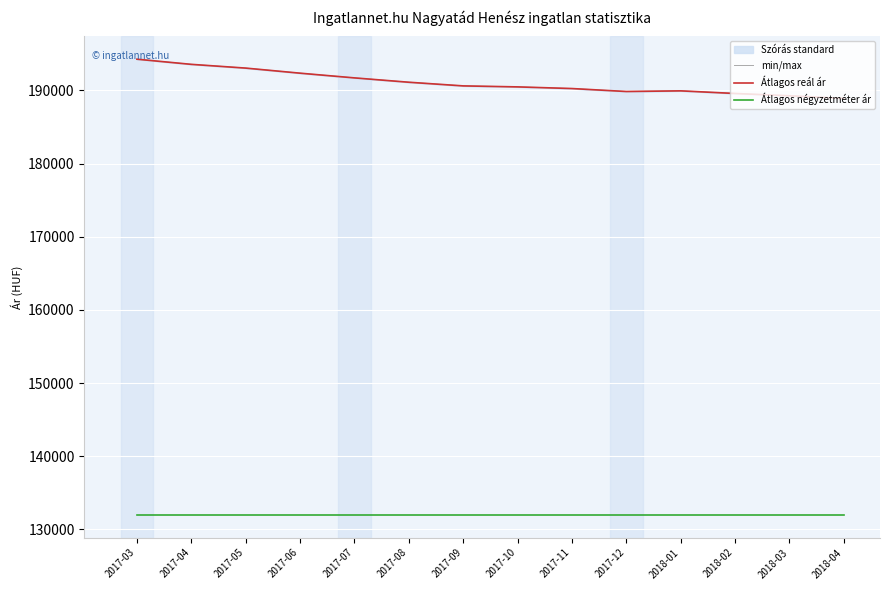

At how many categories does at least one series exceed 152917?

14